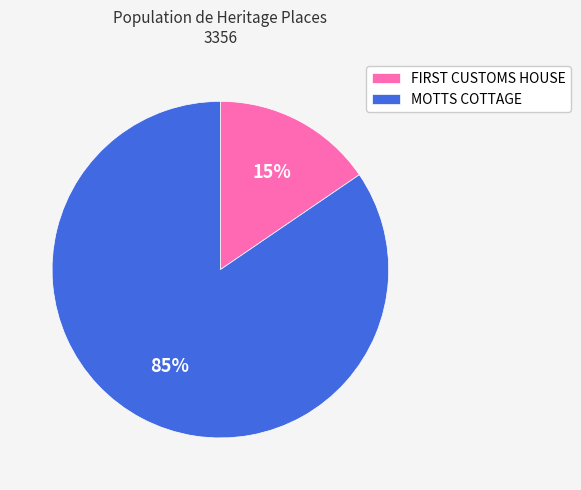

Rank the categories by value from highest to lowest.

MOTTS COTTAGE, FIRST CUSTOMS HOUSE